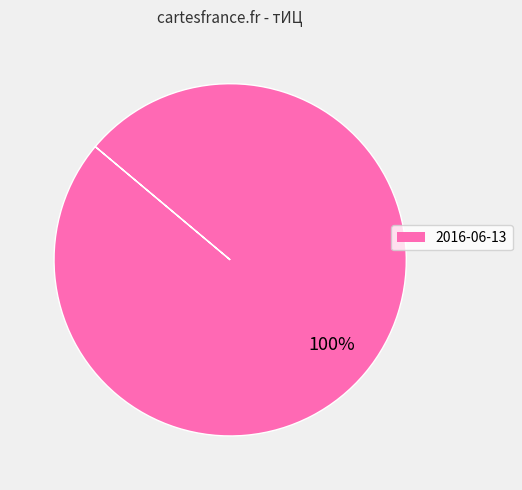

The 2016-06-13 slice represents 100% of the pie. True or false?

True